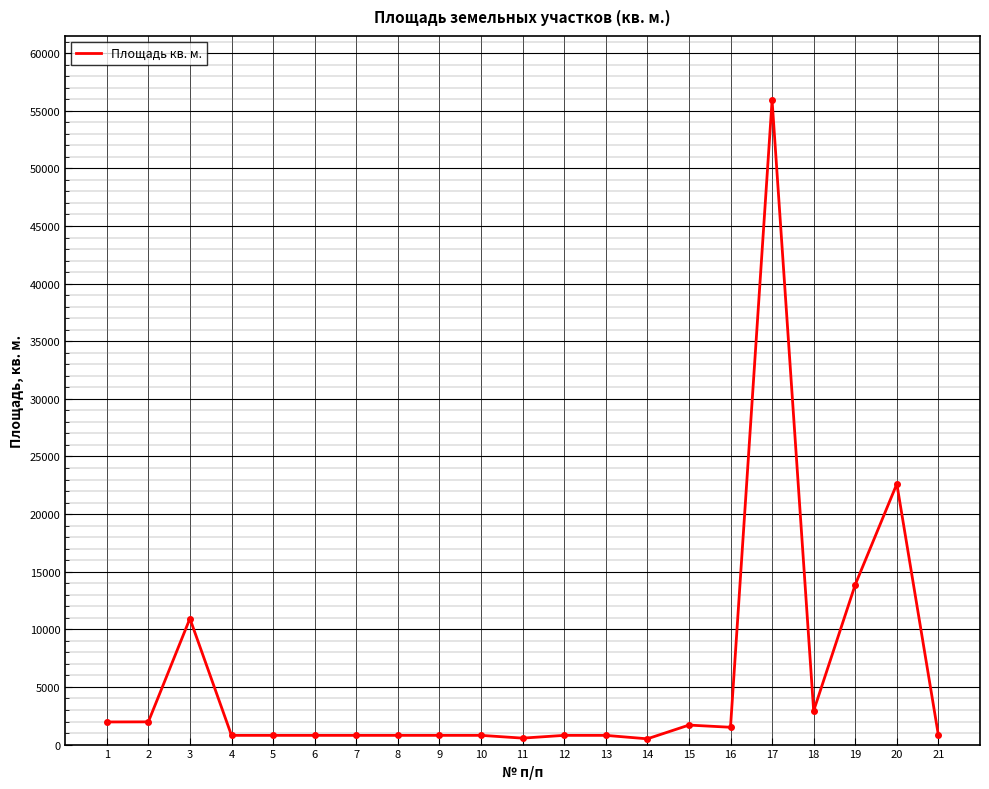

True or false: there are more than 0 points higher than both neighbors.

True